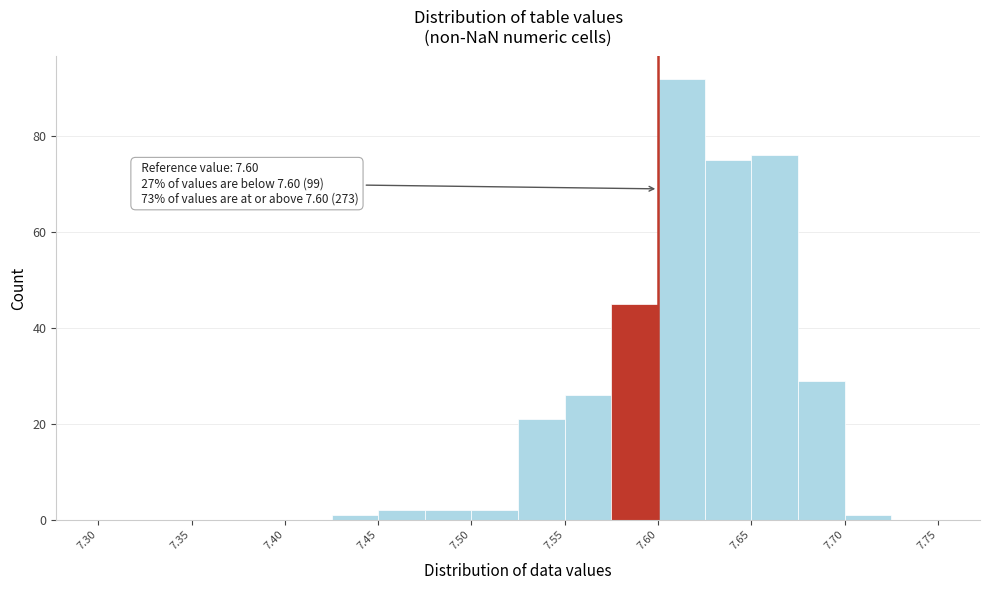

Over which range of the x-axis is the bar tallest?

7.600 to 7.625